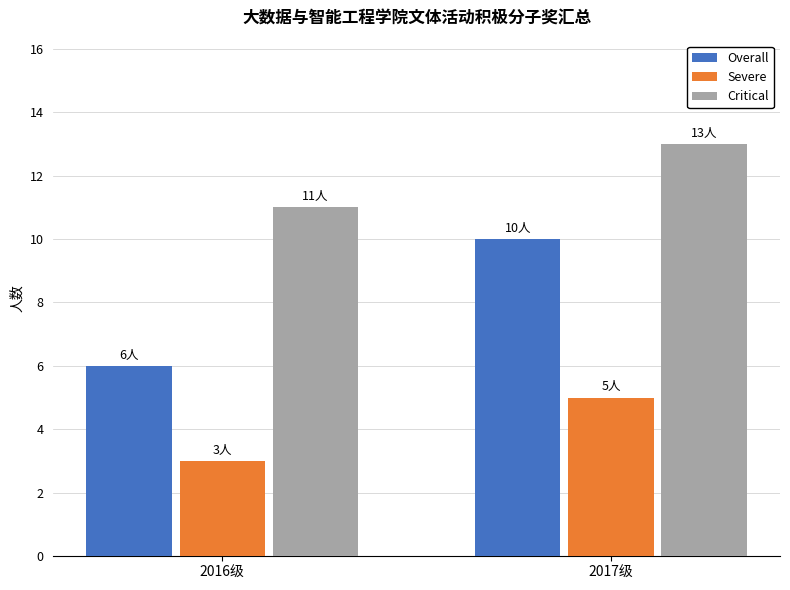

Rank the series by their maximum value, from highest to lowest.

Critical, Overall, Severe